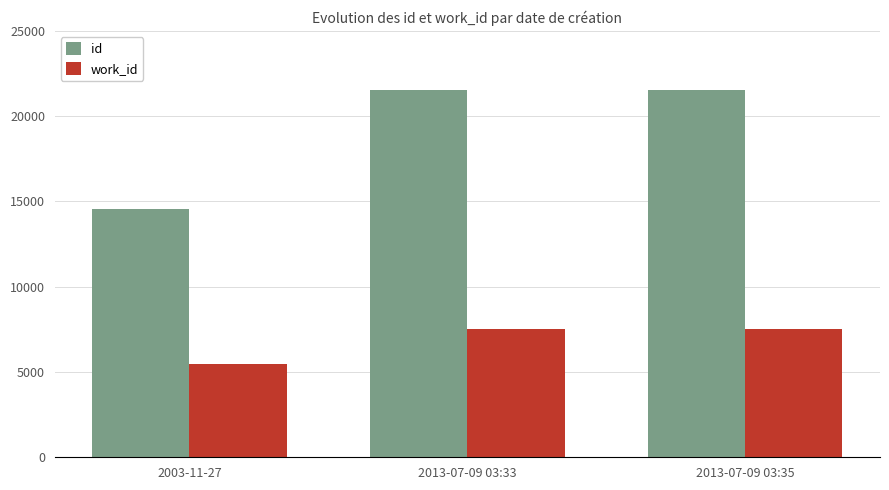

What are all the series names shown in the legend?

id, work_id